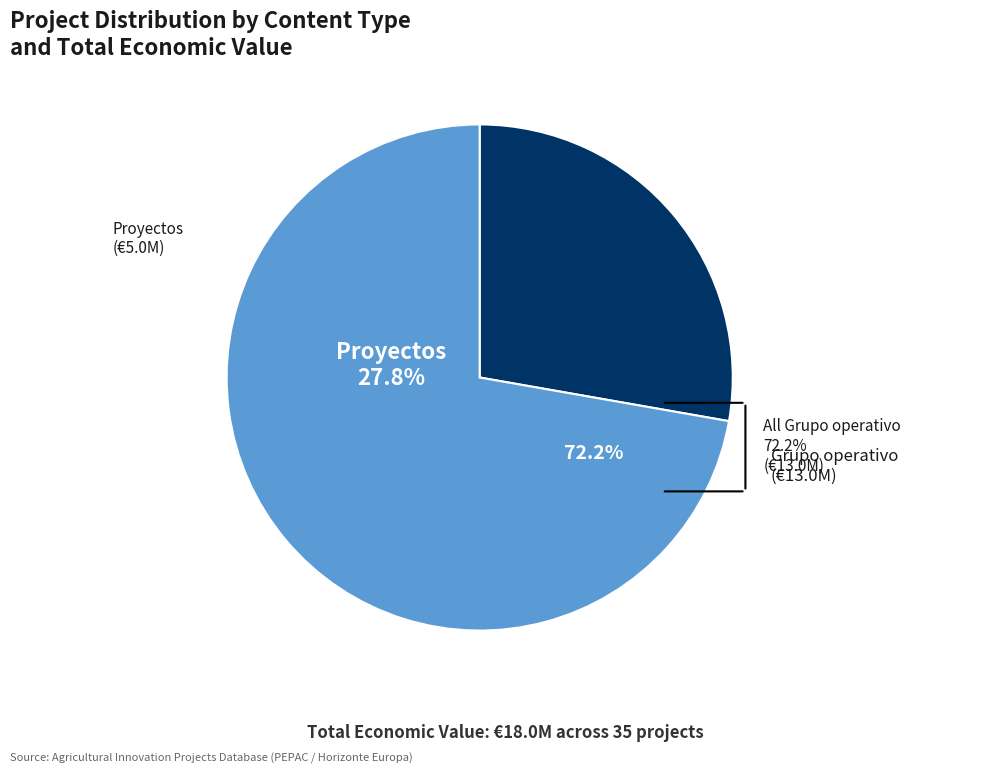

Is it true that 9 is 1% of the pie?

False